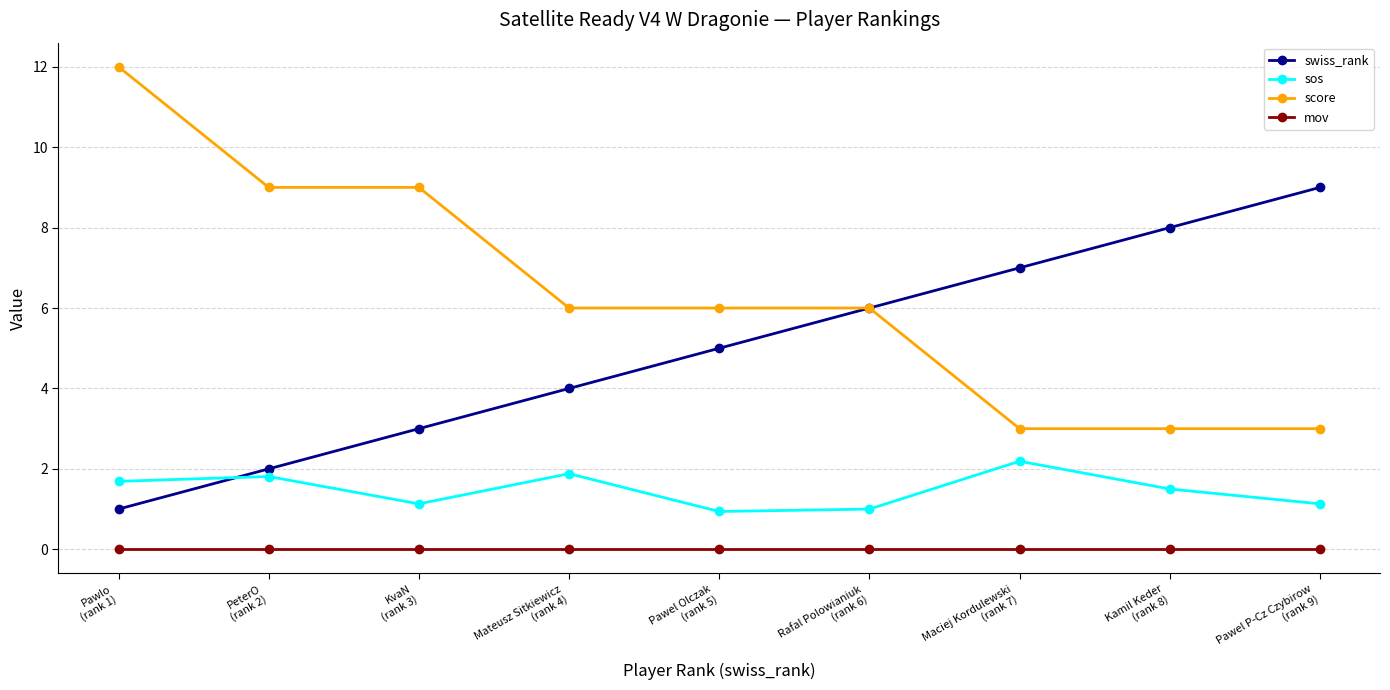

How many series are shown in this chart?

4